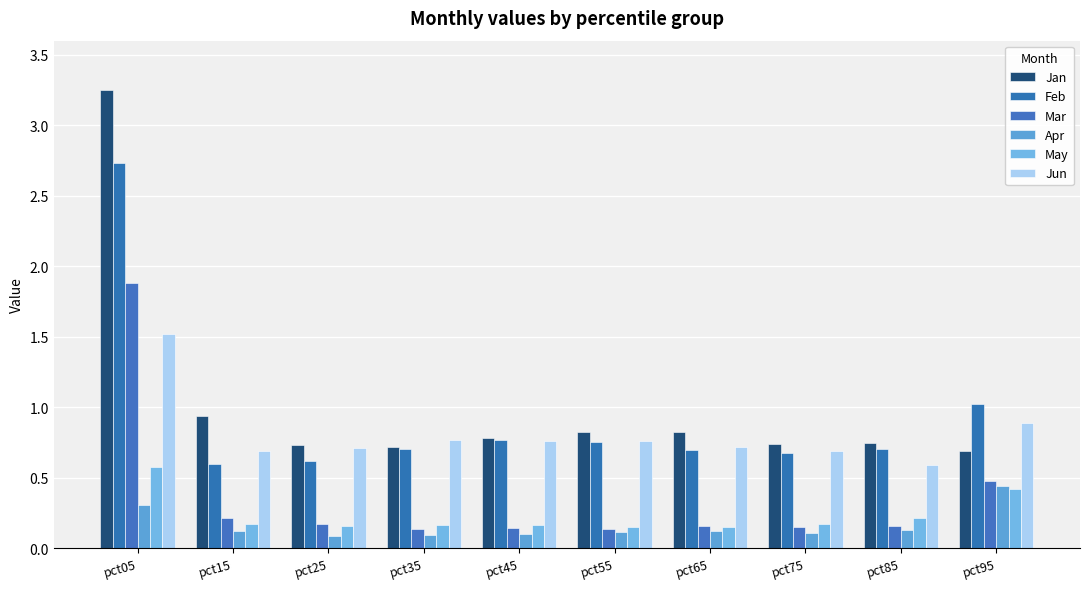

Which has a higher value, pct75 or pct25?

pct75